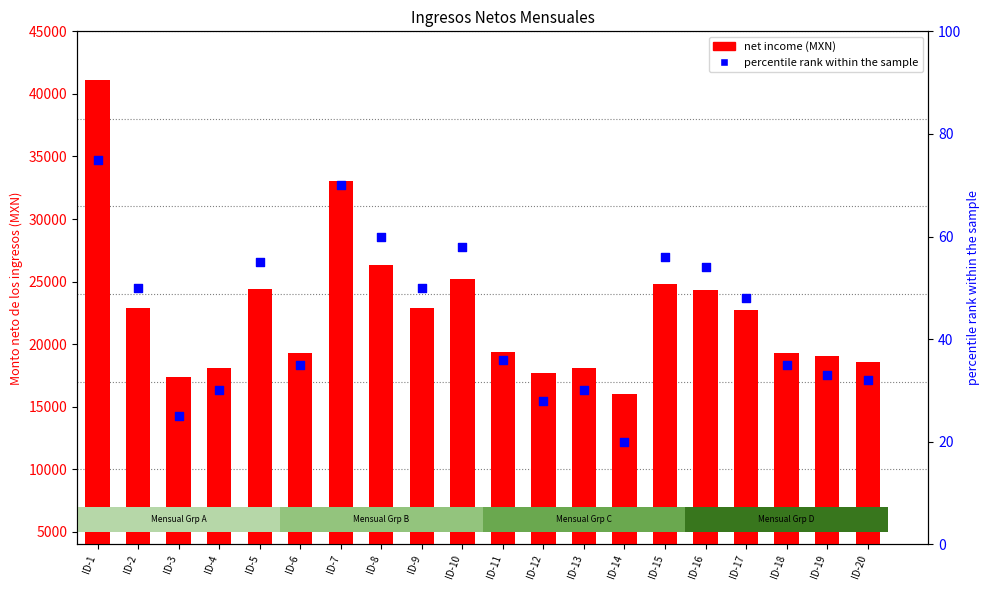

At how many categories does at least one series exceed 22378?

10